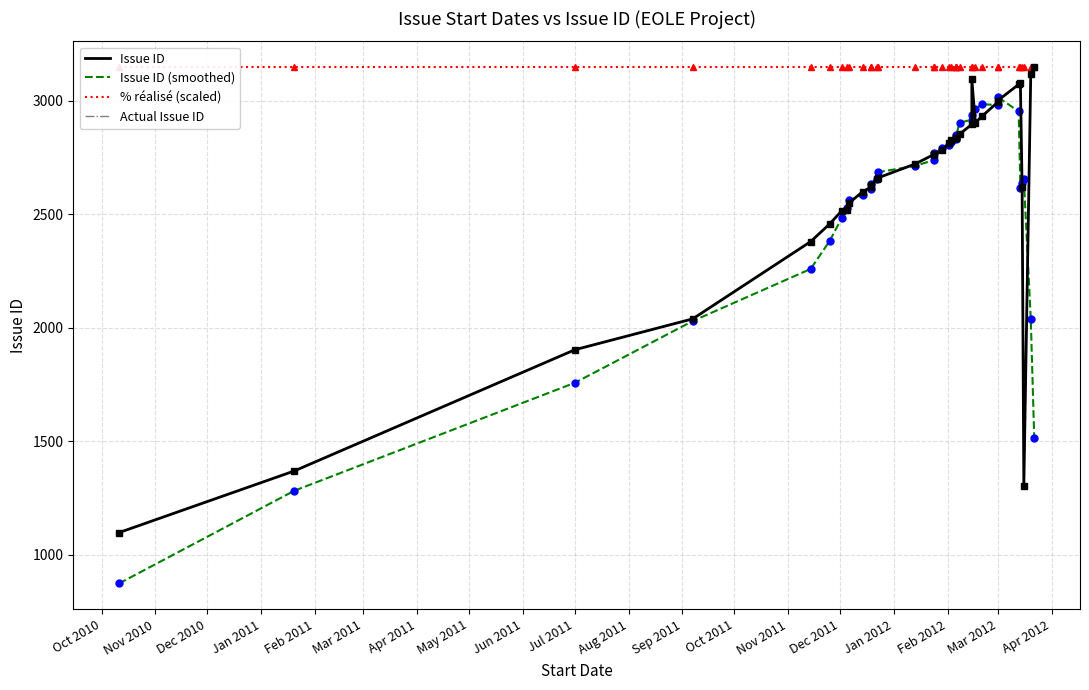

Reading left to right, transcribe all the data shown in this chart.

Issue ID: 1098.0	1369.0	1903.0	2039.0	2379.0	2457.0	2515.0	2520.0	2548.0	2599.0	2619.0	2628.0	2654.0	2660.0	2720.0	2762.0	2764.0	2781.0	2815.0	2825.0	2833.0	2835.0	2836.0	2853.0	2895.0	3093.0	2903.0	2932.0	2993.0	3000.0	3071.0	3079.0	2620.0	1304.0	3118.0	3147.0
Issue ID (smoothed): 874.0	1281.8	1757.6	2029.4	2258.6	2382.0	2483.8	2527.8	2560.2	2582.8	2609.6	2632.0	2656.2	2684.8	2712.0	2737.4	2768.4	2789.4	2803.6	2817.8	2828.8	2836.4	2850.4	2902.4	2916.0	2935.2	2963.2	2984.2	2979.8	3015.0	2952.6	2614.8	2638.4	2653.6	2037.8	1513.8
% réalisé (scaled): 3147.0	3147.0	3147.0	3147.0	3147.0	3147.0	3147.0	3147.0	3147.0	3147.0	3147.0	3147.0	3147.0	3147.0	3147.0	3147.0	3147.0	3147.0	3147.0	3147.0	3147.0	3147.0	3147.0	3147.0	3147.0	3147.0	3147.0	3147.0	3147.0	3147.0	3147.0	3147.0	3147.0	3147.0	3147.0	3147.0
Actual Issue ID: 1098.0	1369.0	1903.0	2039.0	2379.0	2457.0	2515.0	2520.0	2548.0	2599.0	2619.0	2628.0	2654.0	2660.0	2720.0	2762.0	2764.0	2781.0	2815.0	2825.0	2833.0	2835.0	2836.0	2853.0	2895.0	3093.0	2903.0	2932.0	2993.0	3000.0	3071.0	3079.0	2620.0	1304.0	3118.0	3147.0